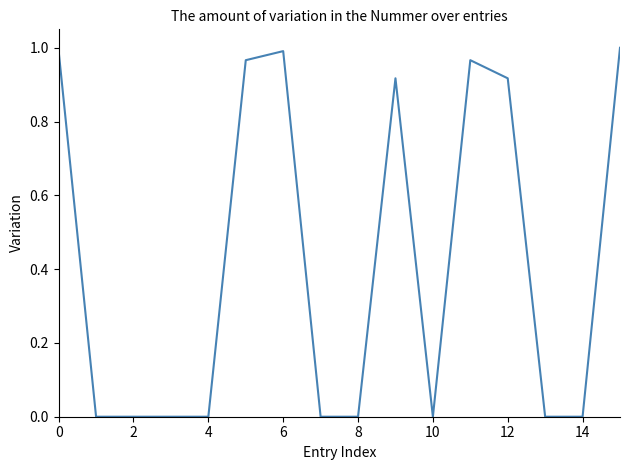

What is the label of the 4th point from the right?

12